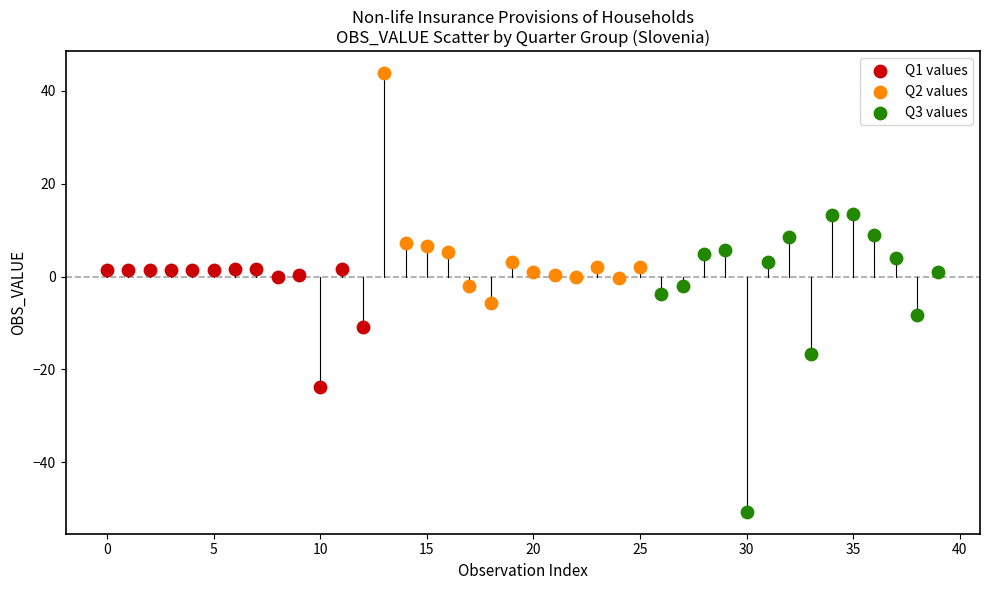

What are all the series names shown in the legend?

Q1 values, Q2 values, Q3 values